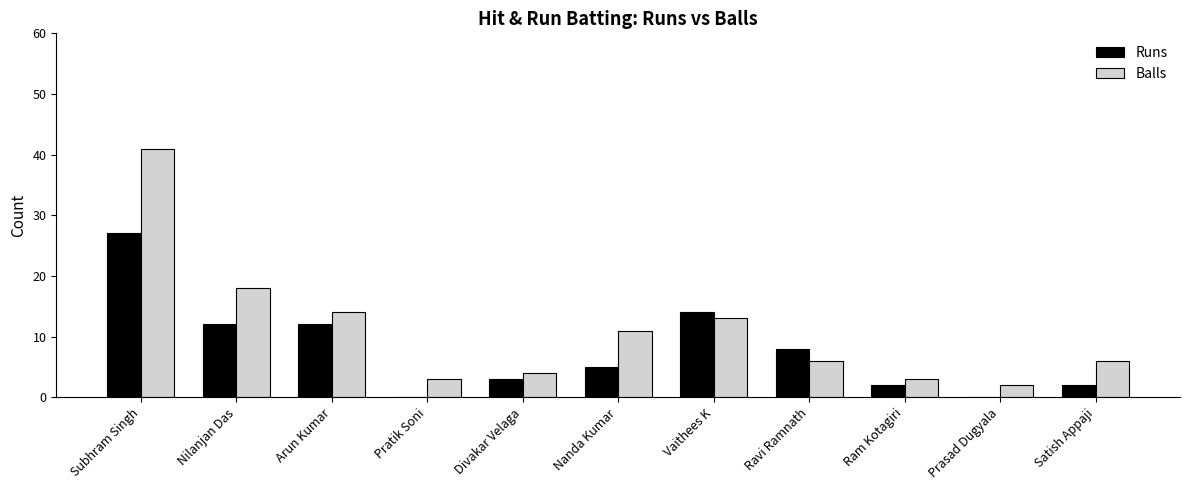

Count the number of categories in the chart.

11